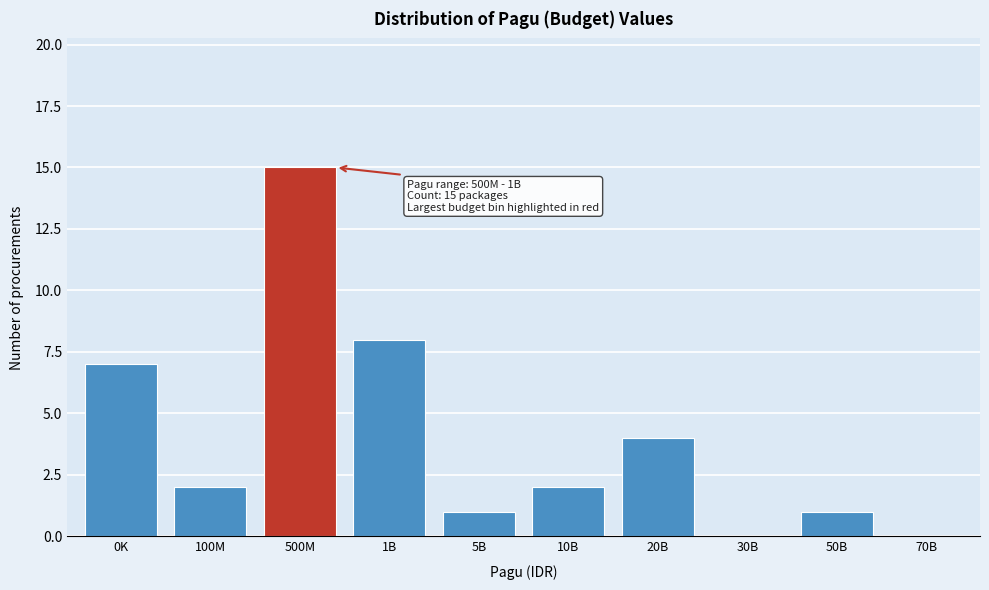

Reading left to right, what are all the values shown in this chart?

0K=7	100M=2	500M=15	1B=8	5B=1	10B=2	20B=4	30B=0	50B=1	70B=0